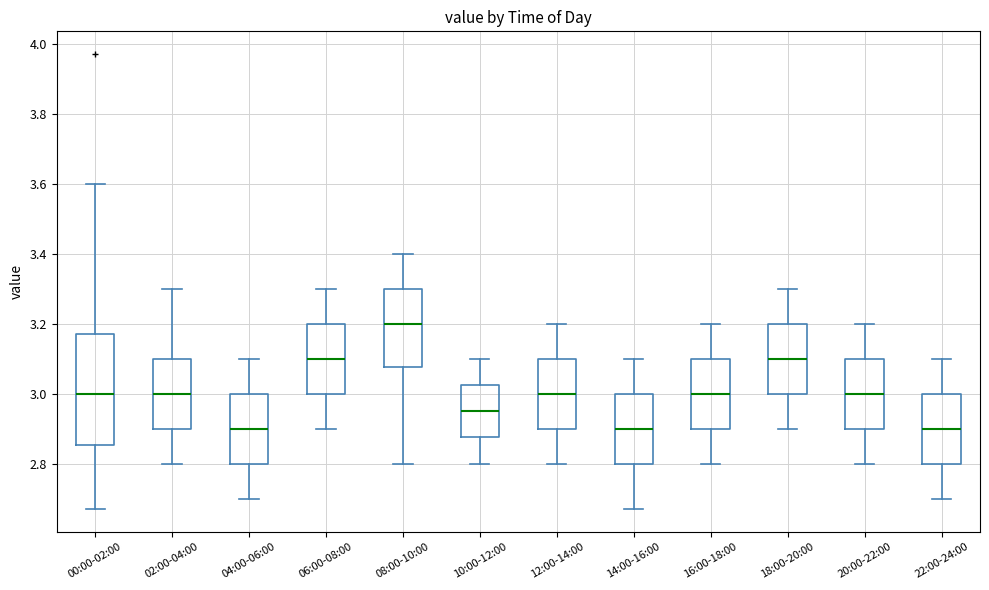

Reading left to right, read every box against the y-axis: the position of its median line, the range the box covers, and the ends of its whiskers. The values are not printed on the chart, so give them approximately, as read against the axis.

00:00-02:00: median 3.00, box 2.86 to 3.18, whiskers 2.68 to 3.60
02:00-04:00: median 3.00, box 2.90 to 3.10, whiskers 2.80 to 3.30
04:00-06:00: median 2.90, box 2.80 to 3.00, whiskers 2.70 to 3.10
06:00-08:00: median 3.10, box 3.00 to 3.20, whiskers 2.90 to 3.30
08:00-10:00: median 3.20, box 3.08 to 3.30, whiskers 2.80 to 3.40
10:00-12:00: median 2.96, box 2.88 to 3.02, whiskers 2.80 to 3.10
12:00-14:00: median 3.00, box 2.90 to 3.10, whiskers 2.80 to 3.20
14:00-16:00: median 2.90, box 2.80 to 3.00, whiskers 2.68 to 3.10
16:00-18:00: median 3.00, box 2.90 to 3.10, whiskers 2.80 to 3.20
18:00-20:00: median 3.10, box 3.00 to 3.20, whiskers 2.90 to 3.30
20:00-22:00: median 3.00, box 2.90 to 3.10, whiskers 2.80 to 3.20
22:00-24:00: median 2.90, box 2.80 to 3.00, whiskers 2.70 to 3.10